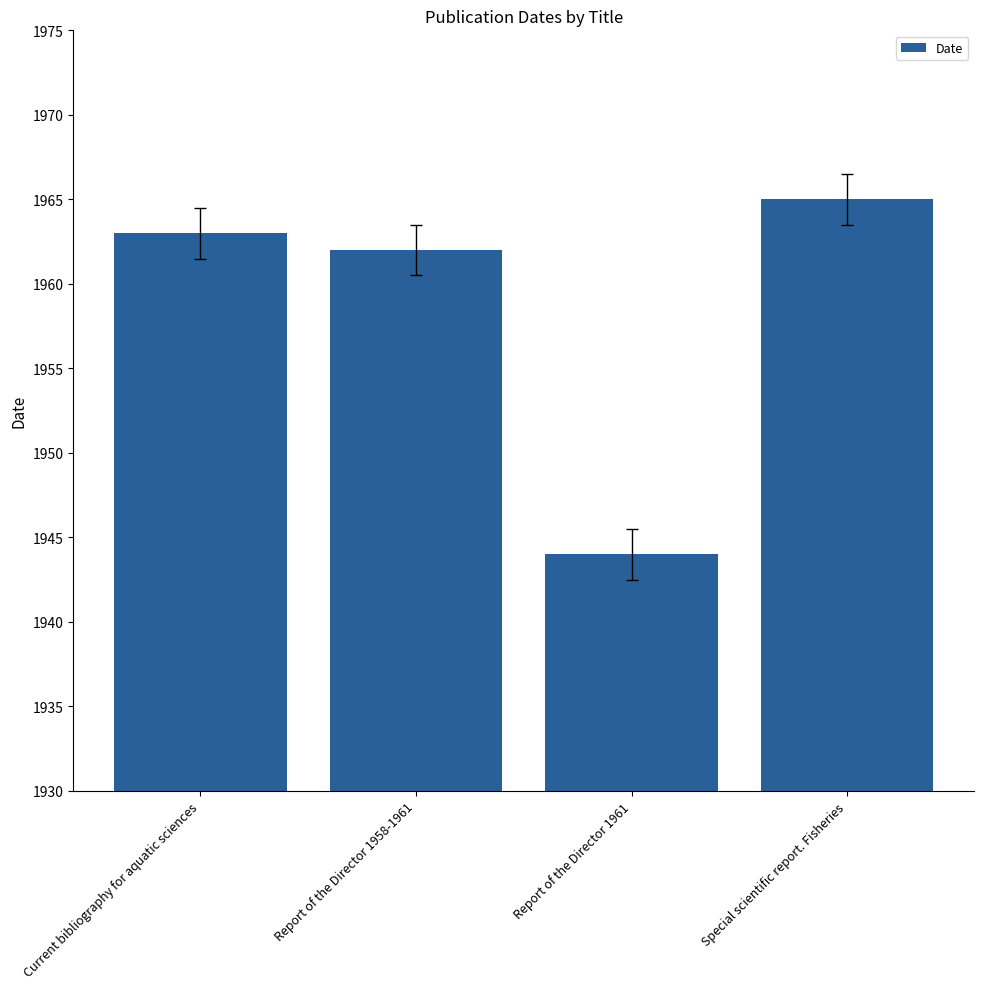

How many data points are less than 1963?

2